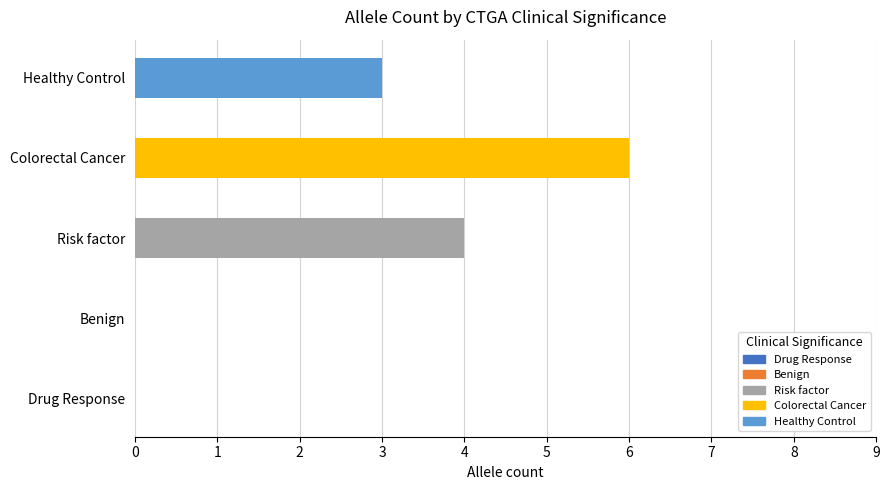

Which has a higher value, Benign or Drug Response?

Benign